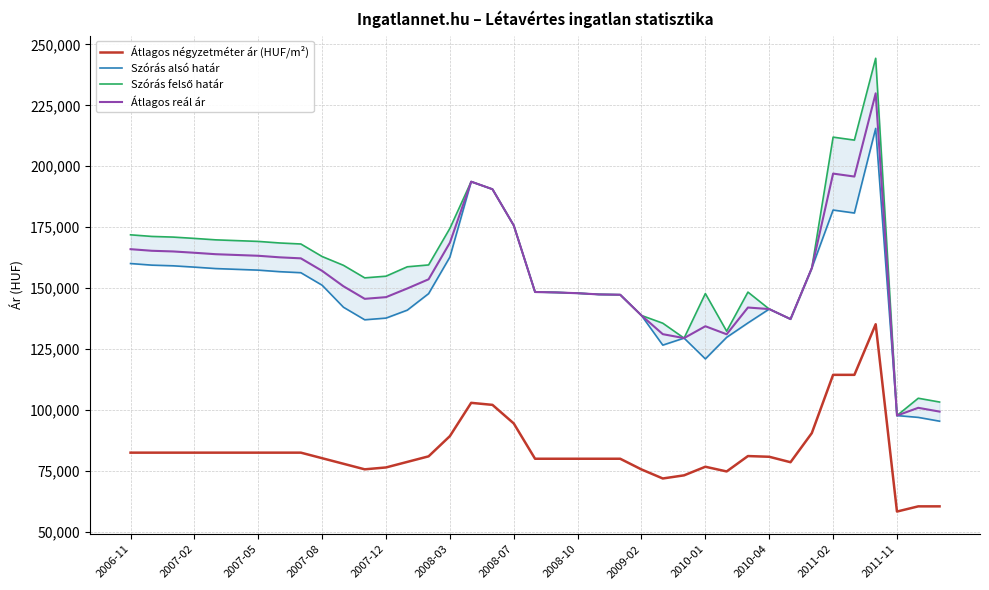

The value of Átlagos négyzetméter ár (HUF/m²) at 2010-04 is 80809. True or false?

True